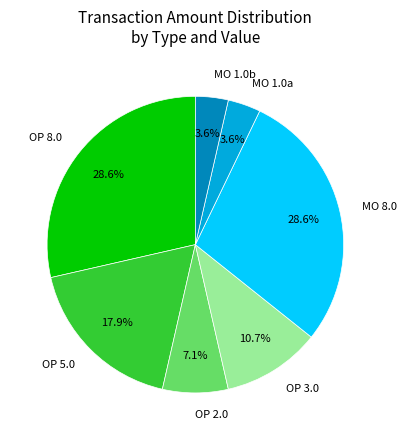

Do OP 8.0 and OP 3.0 together represent more than half of the pie?

No